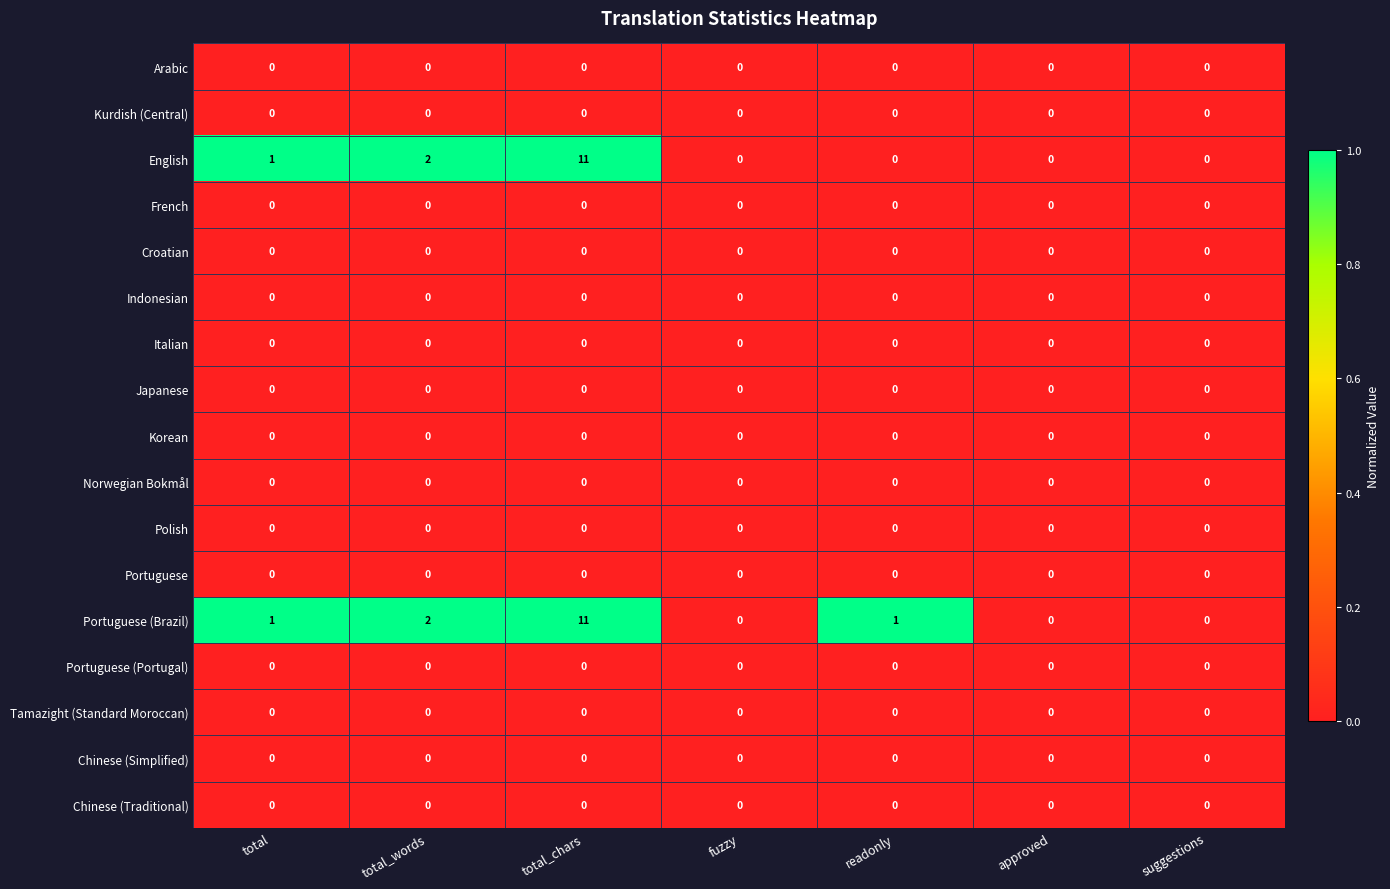

Which series has the largest total across all categories?

Portuguese (Brazil)